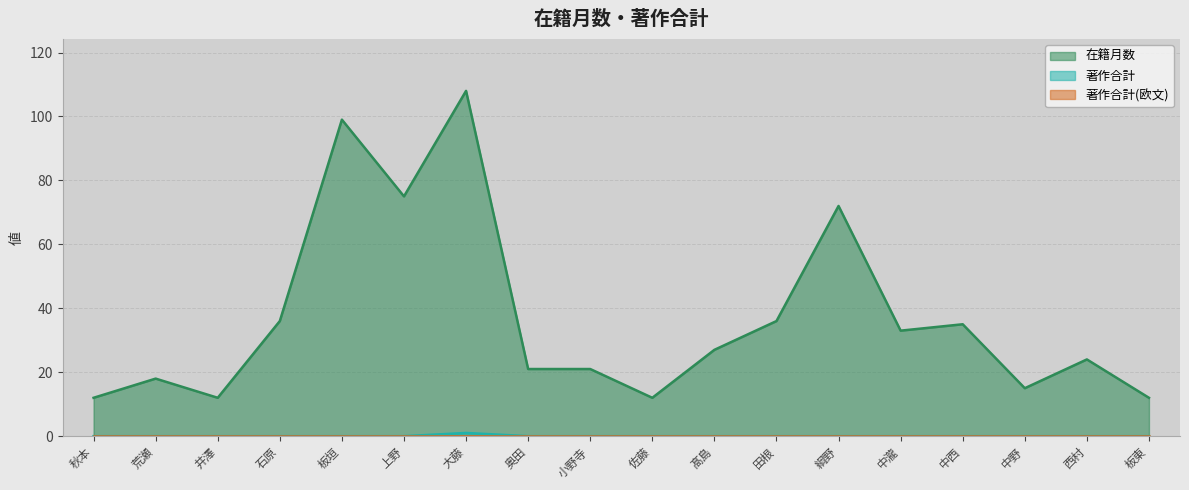

Where does the 在籍月数 series first go above 27?

石原